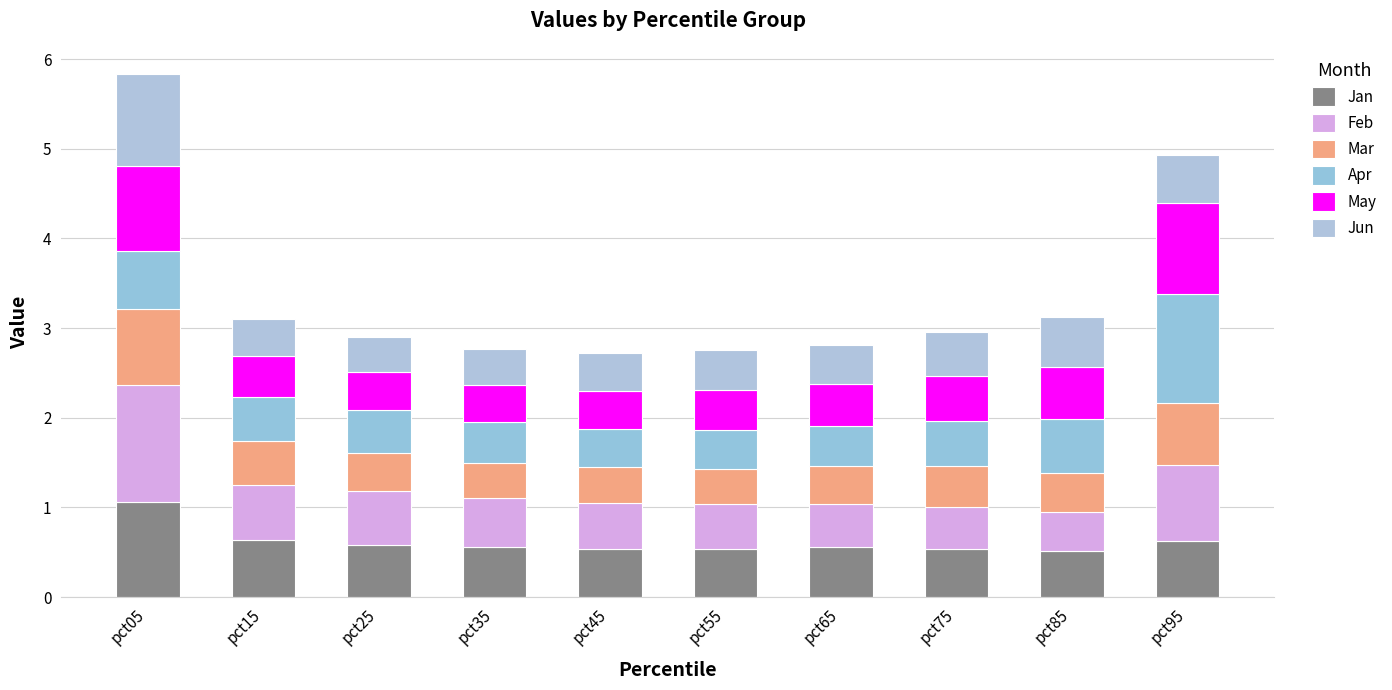

Are the bars grouped side by side (vs. stacked)?

No